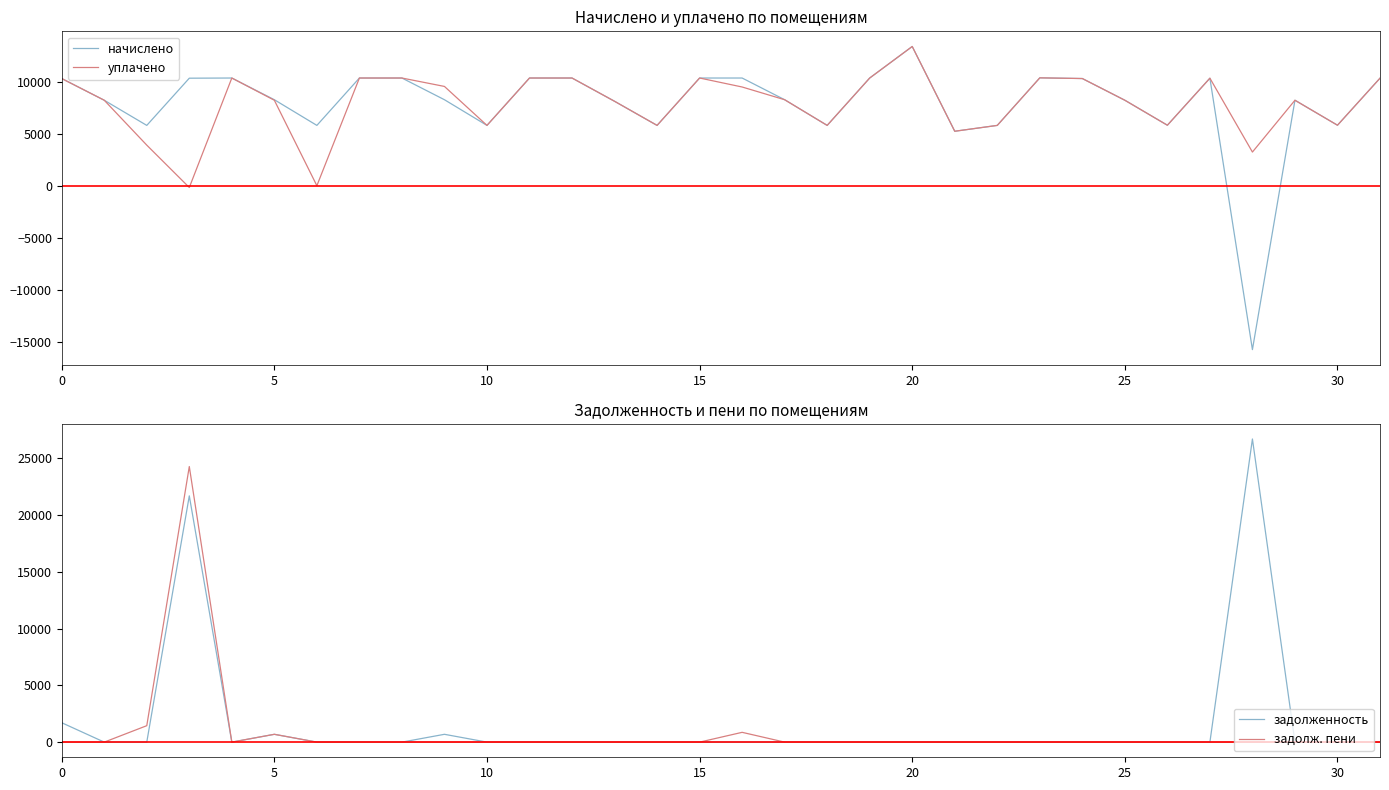

At 24, list the series in order from largest to smallest.

начислено, уплачено, задолженность, задолж. пени